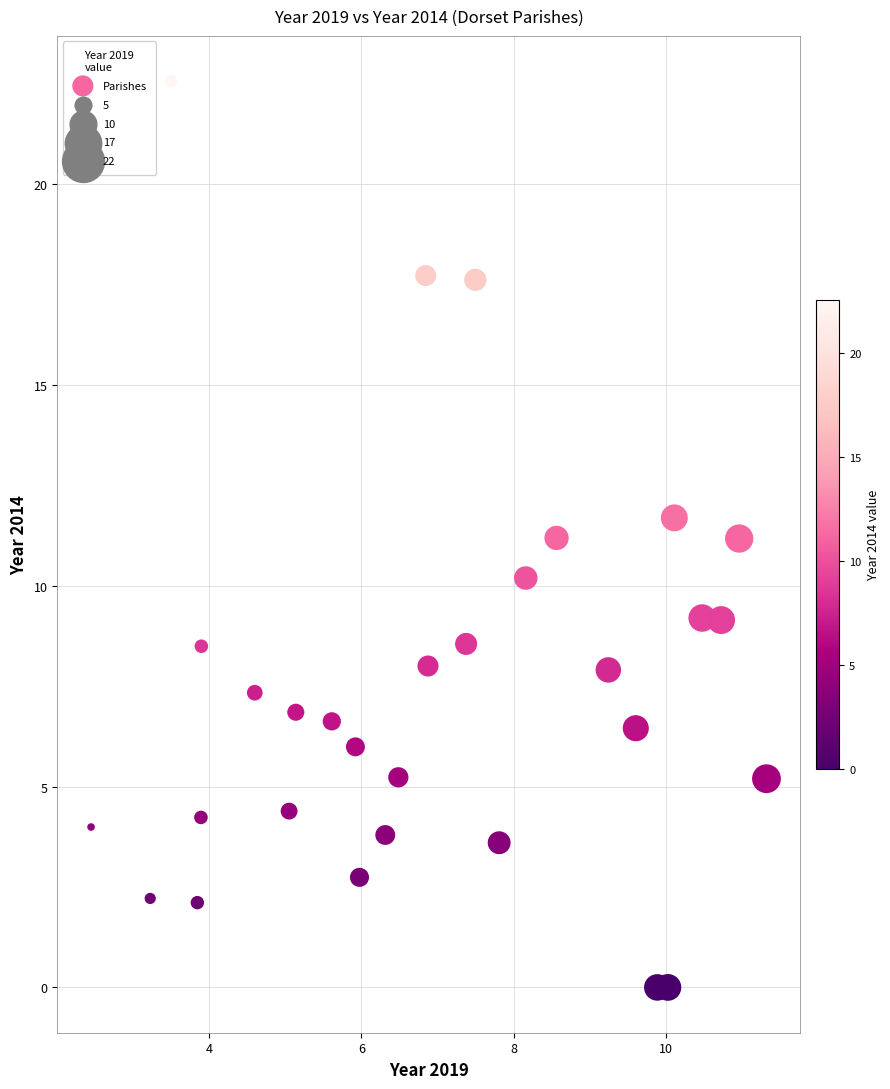

What is the range of X values (max minus min)?

8.9